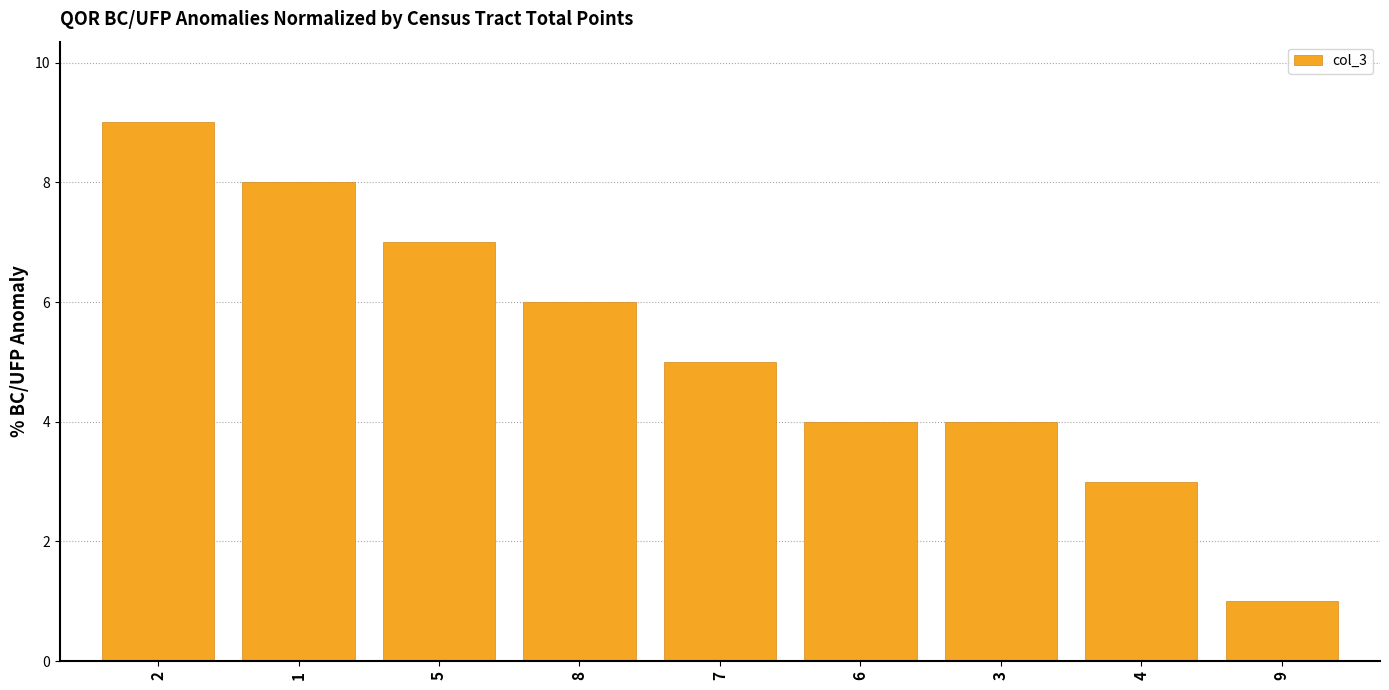

What is the label of the 4th bar from the right?

6